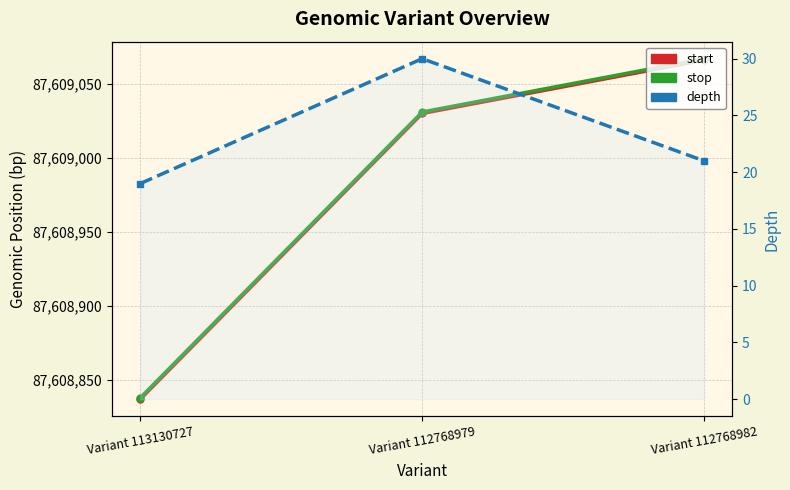

What is the difference between the highest and lowest values at Variant 113130727?

87608819